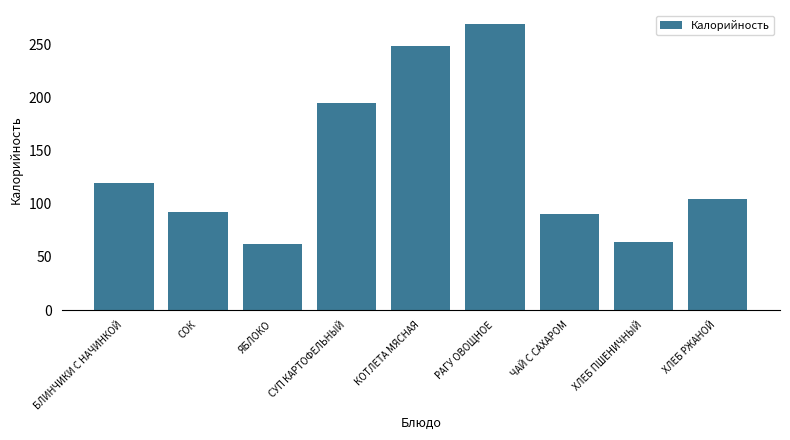

At which category does the chart reach its peak across all series?

РАГУ ОВОЩНОЕ